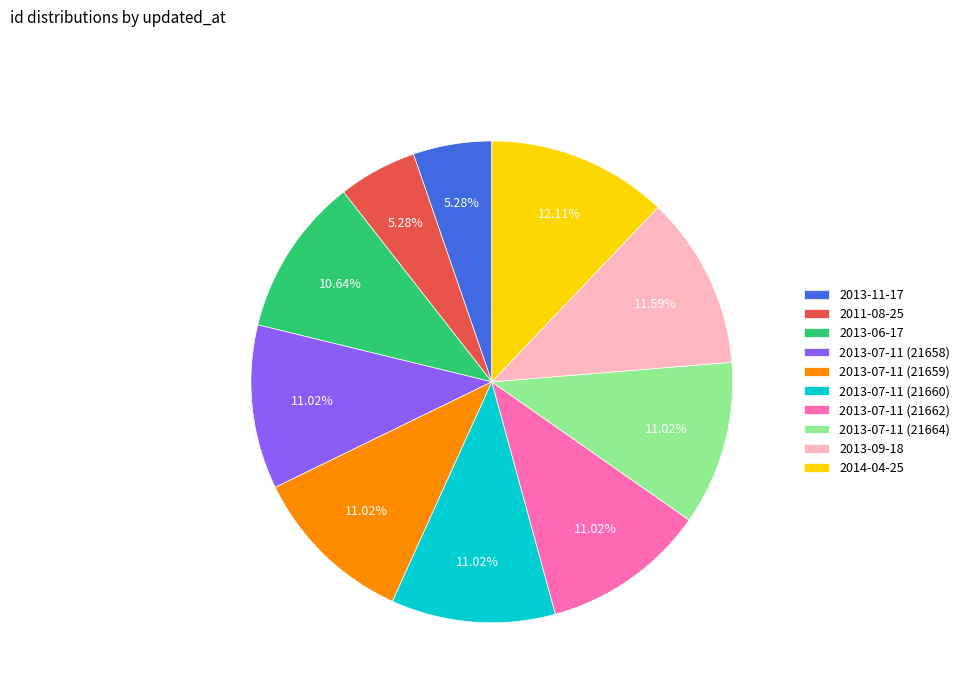

True or false: 2013-07-11 (21658) accounts for 1% of the total.

False